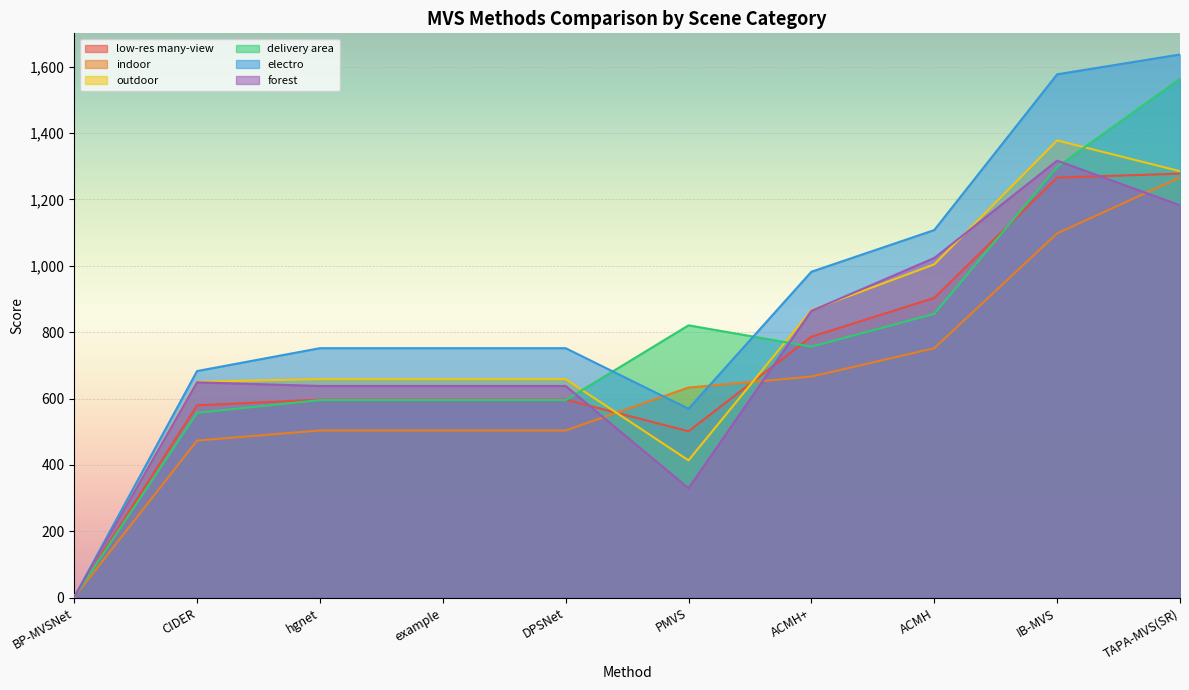

What is the sum of the delivery area values at example and CIDER?

1152.1